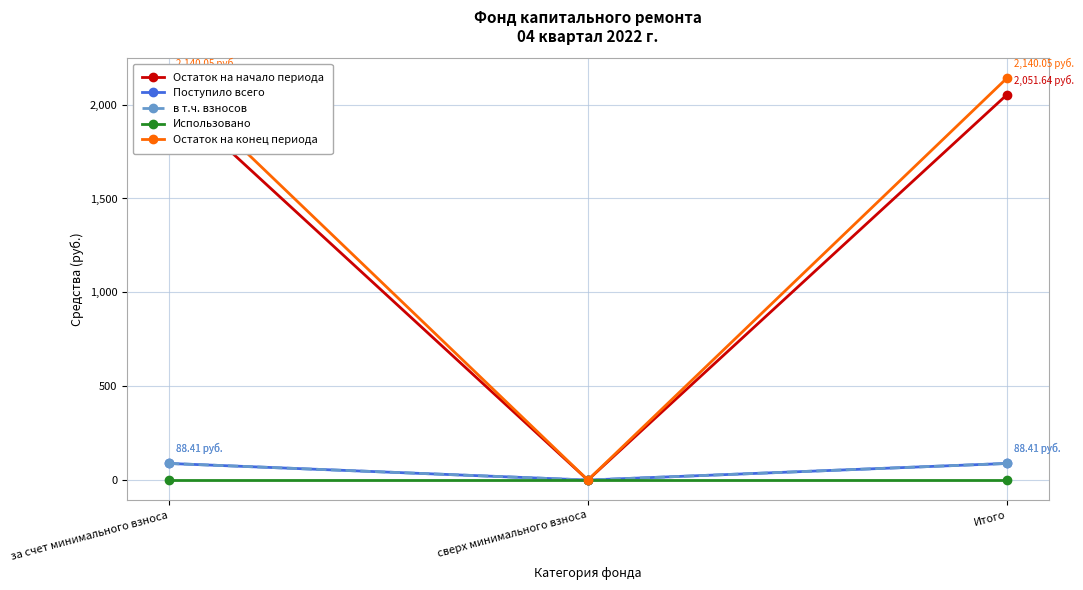

How many distinct data groups are displayed?

5